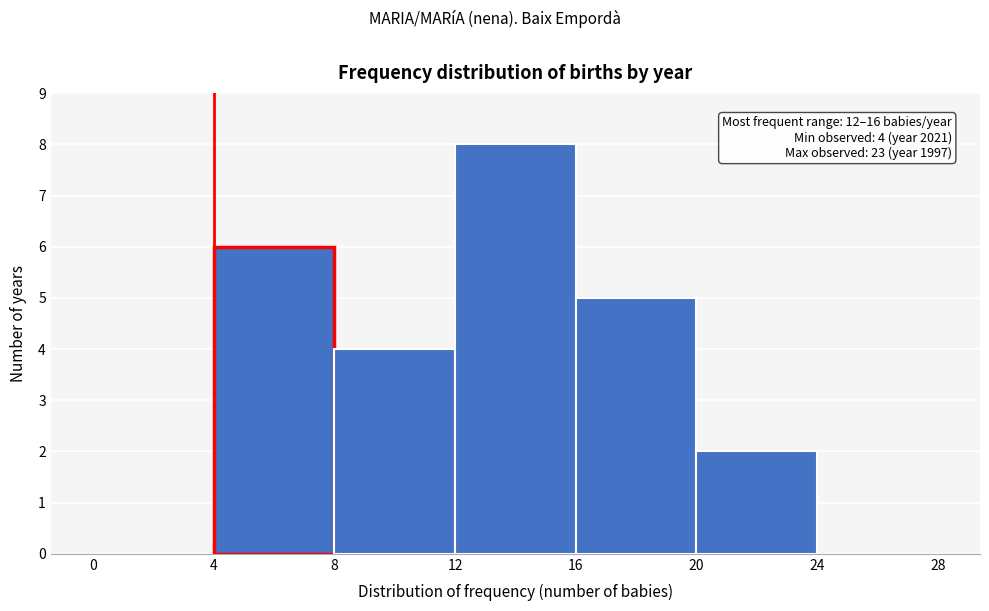

Which range on the x-axis has the tallest bar?

12 to 16